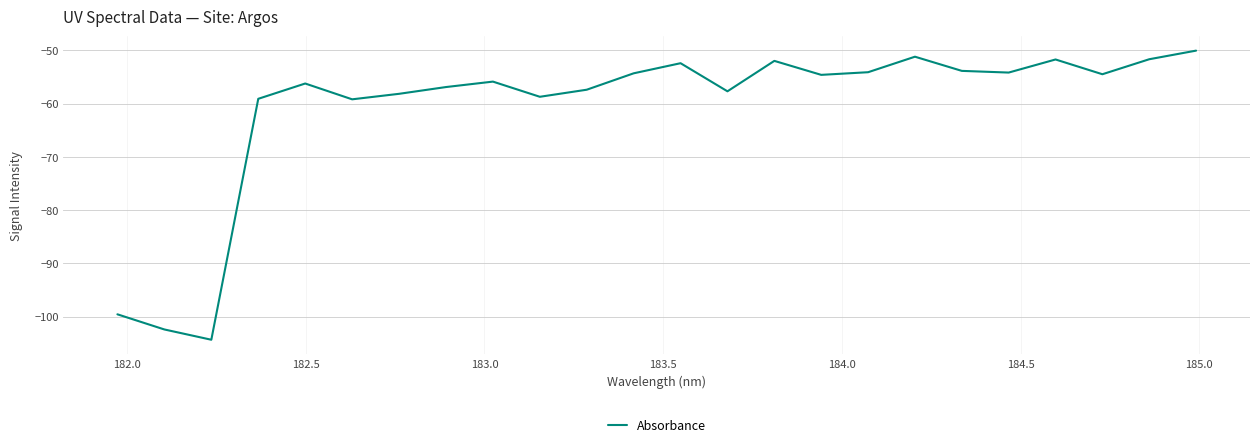

What is the minimum value shown in the chart?

-104.3